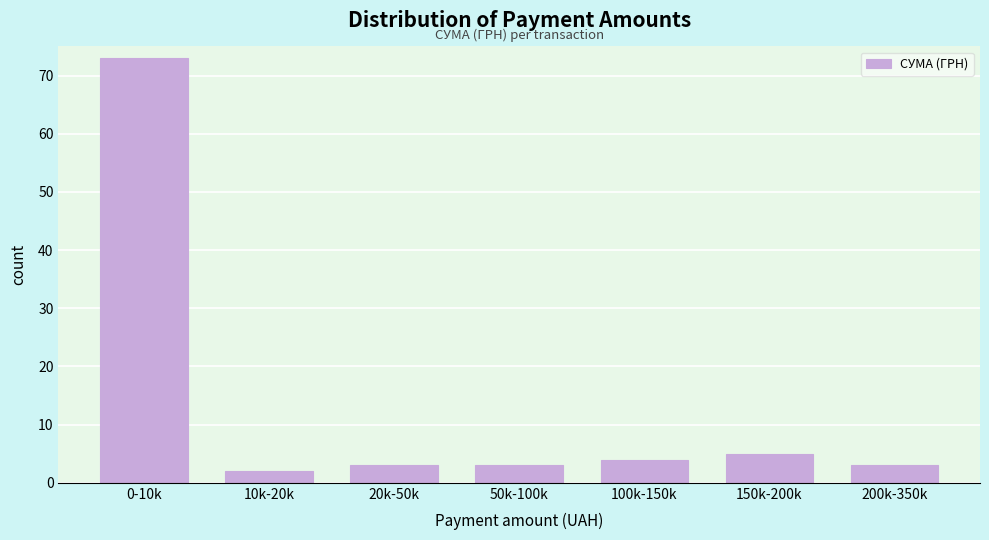

Reading right to left, what are all the values shown in this chart?

200k-350k=3	150k-200k=5	100k-150k=4	50k-100k=3	20k-50k=3	10k-20k=2	0-10k=73